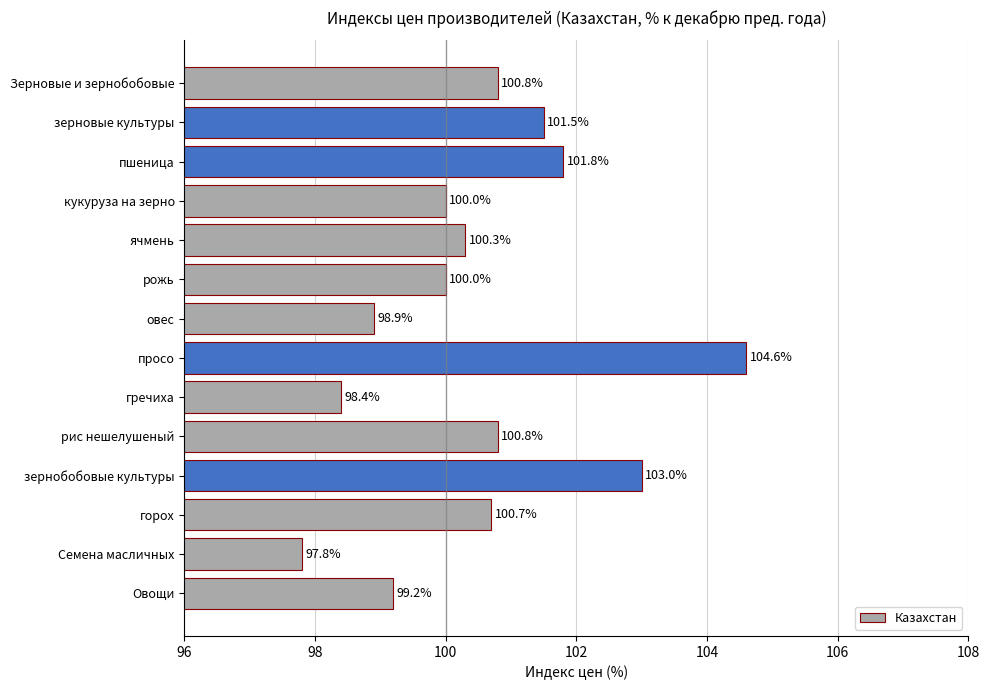

Does the chart contain any negative values?

No